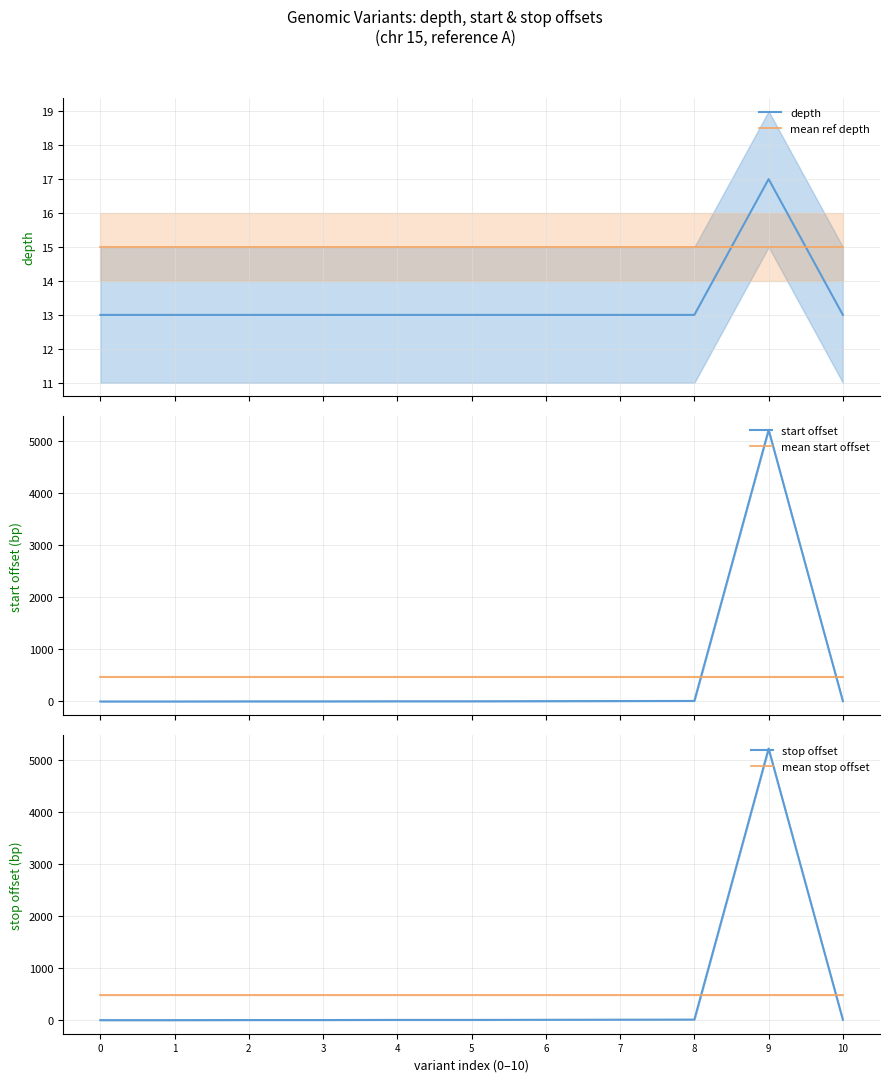

What is the highest value of the stop offset series?

5223.0